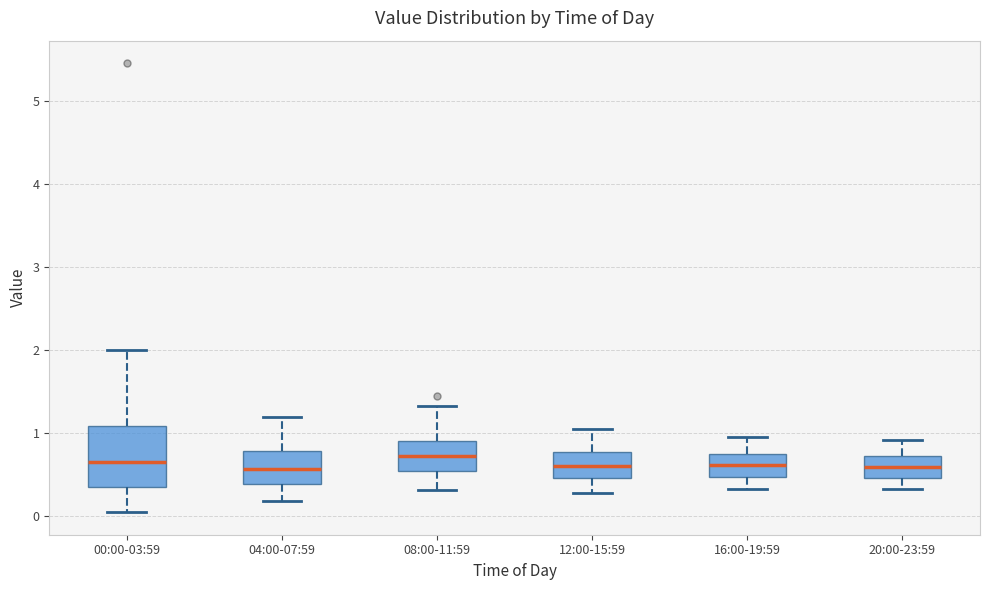

Reading left to right, transcribe this box plot: for each box, give where its median line is, the range the box spans, and where its two whiskers end, as read against the y-axis. The values are not printed on the chart, so give them approximately, as read against the axis.

00:00-03:59: median 0.7, box 0.4 to 1.1, whiskers 0.1 to 2.0
04:00-07:59: median 0.6, box 0.4 to 0.8, whiskers 0.2 to 1.2
08:00-11:59: median 0.7, box 0.6 to 0.9, whiskers 0.3 to 1.3
12:00-15:59: median 0.6, box 0.5 to 0.8, whiskers 0.3 to 1.1
16:00-19:59: median 0.6, box 0.5 to 0.8, whiskers 0.3 to 1.0
20:00-23:59: median 0.6, box 0.5 to 0.7, whiskers 0.3 to 0.9